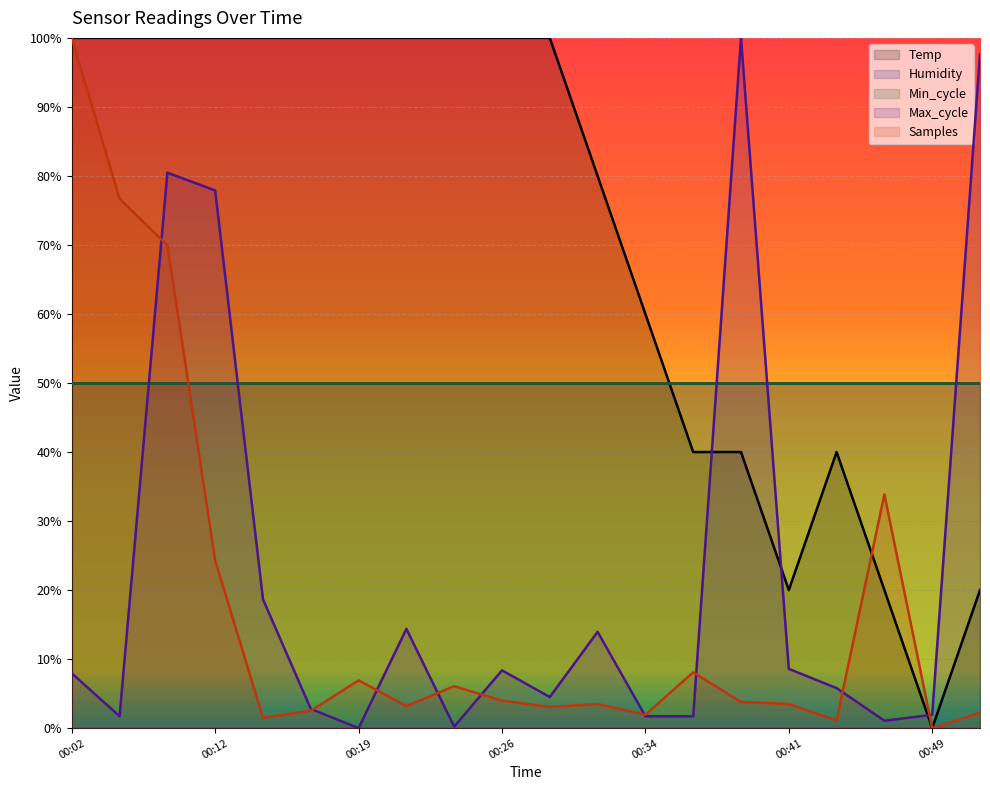

Is the value of Samples at 00:21 greater than the value of Max_cycle at 00:14?

No